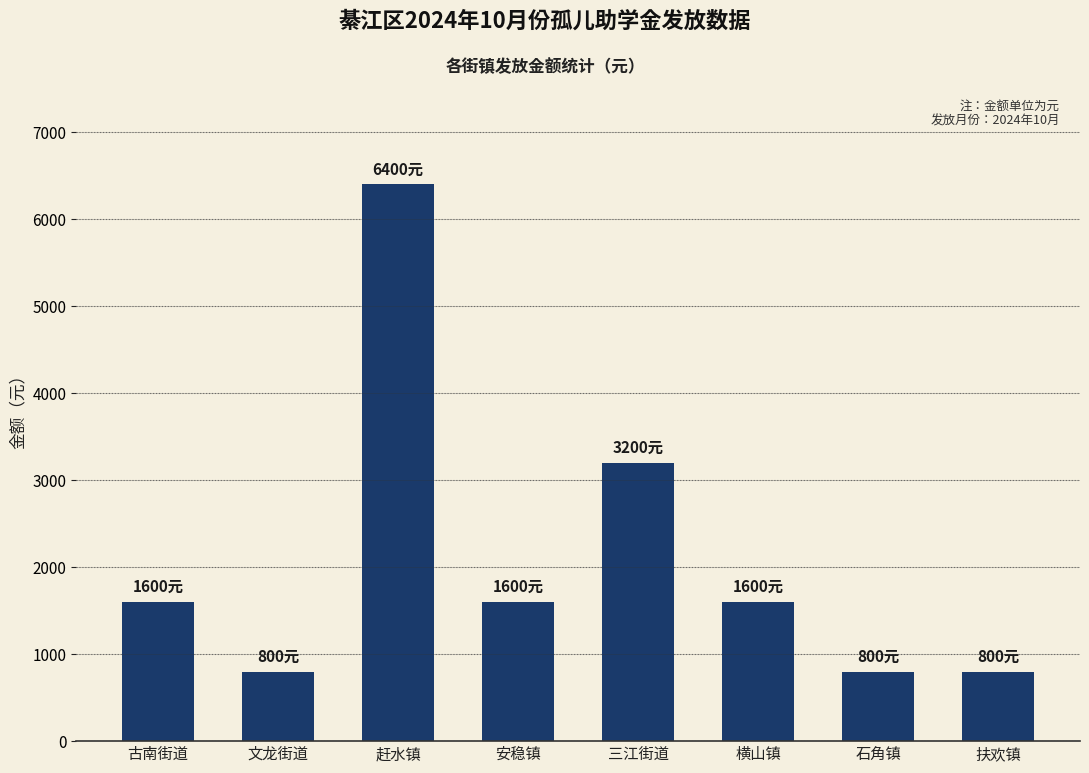

What is the difference between the maximum and minimum values?

5600